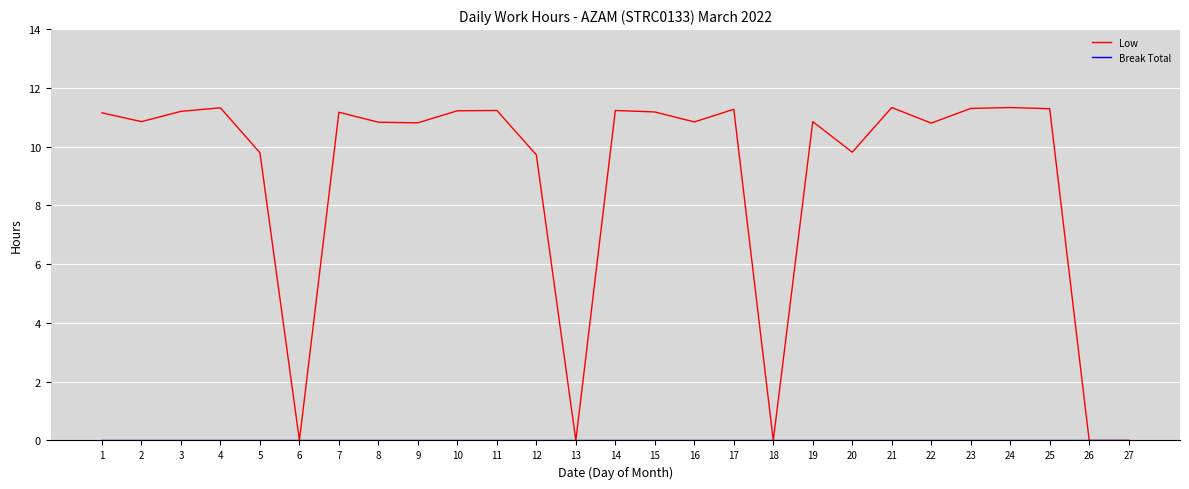

How many lines are shown in the chart?

2